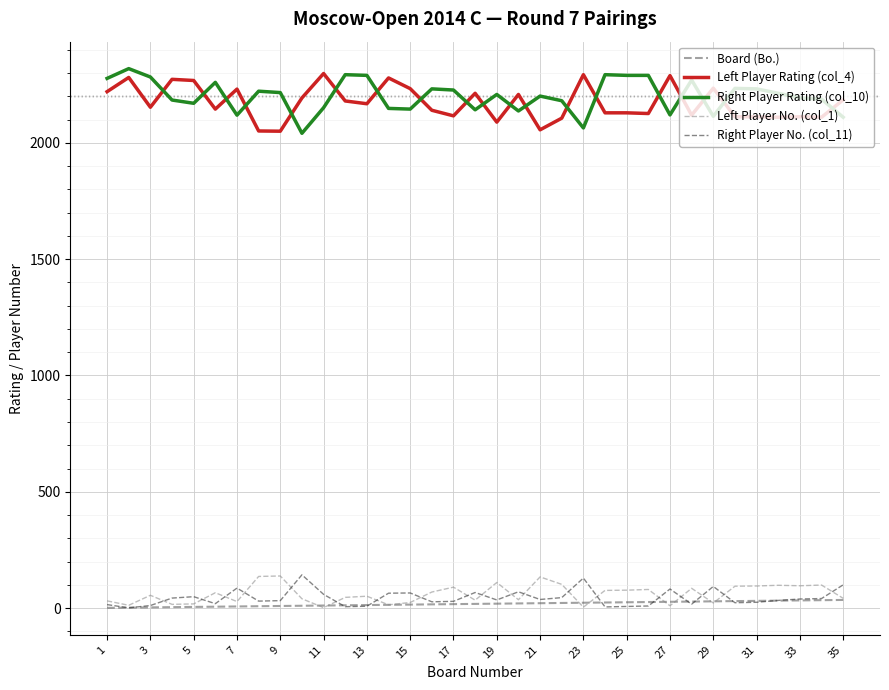

What is the greatest value displayed?

2319